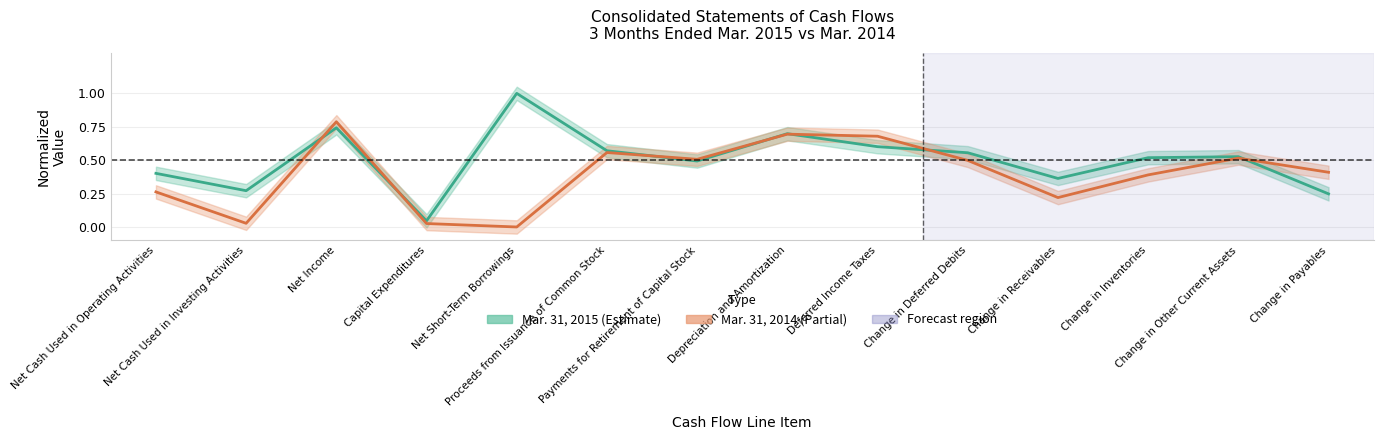

Which category has the lowest value in the Mar. 31, 2015 (Estimate) series?

Capital Expenditures